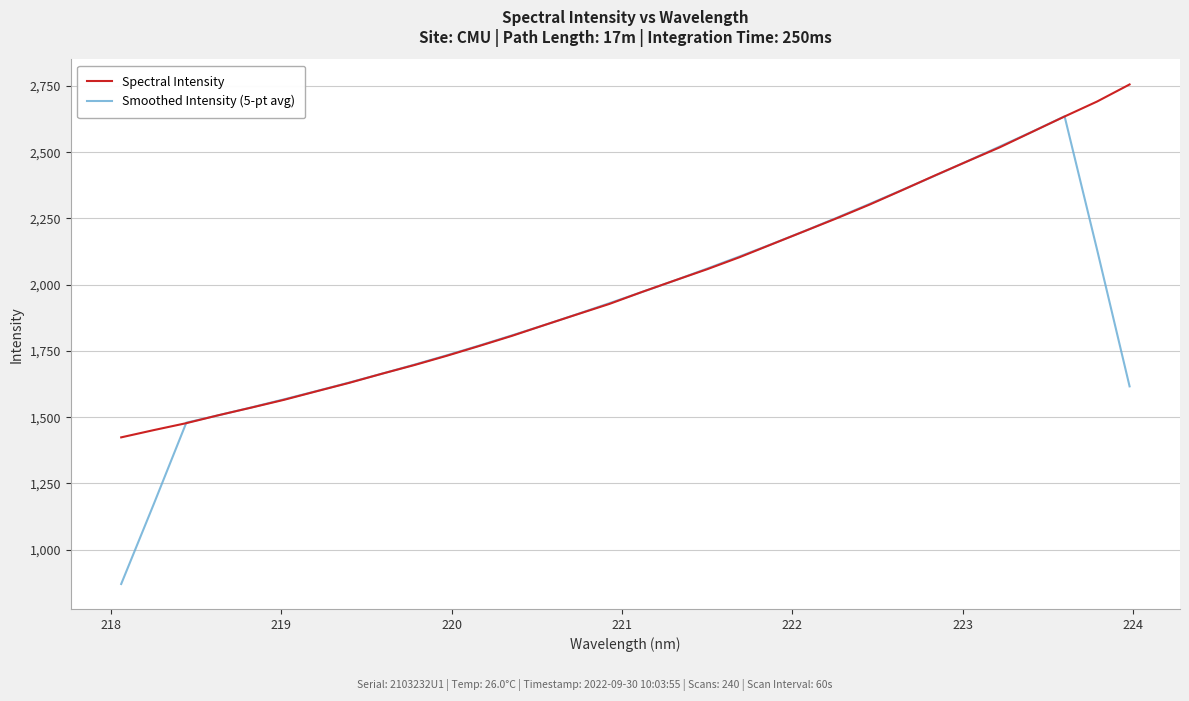

List the series in order of their peak value, lowest first.

Smoothed Intensity (5-pt avg), Spectral Intensity